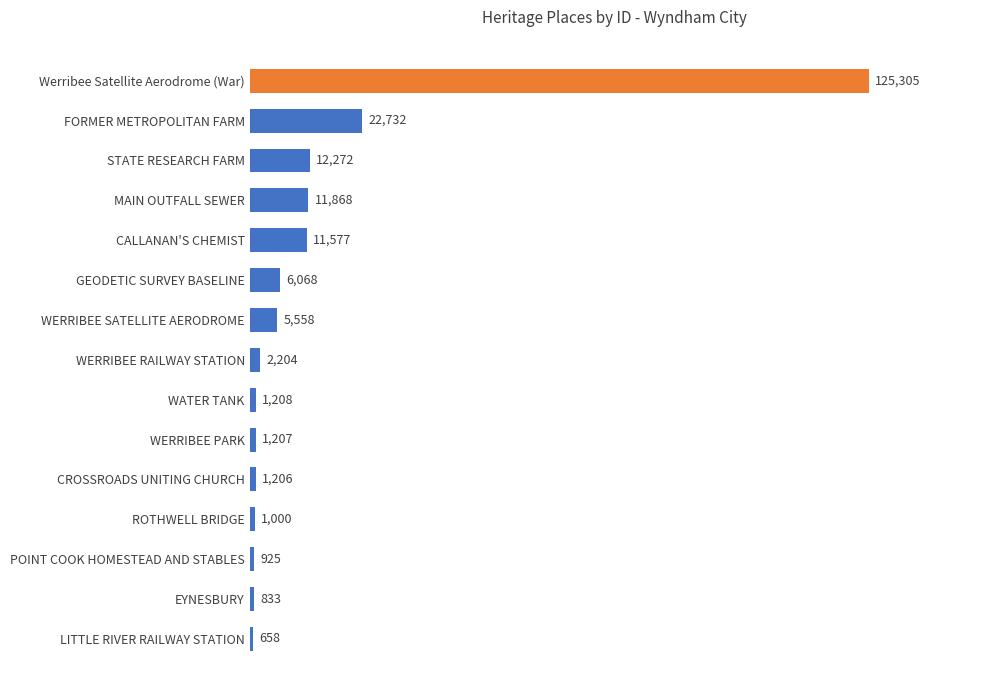

Reading top to bottom, extract all data points from this chart.

Werribee Satellite Aerodrome (War)=125305	FORMER METROPOLITAN FARM=22732	STATE RESEARCH FARM=12272	MAIN OUTFALL SEWER=11868	CALLANAN'S CHEMIST=11577	GEODETIC SURVEY BASELINE=6068	WERRIBEE SATELLITE AERODROME=5558	WERRIBEE RAILWAY STATION=2204	WATER TANK=1208	WERRIBEE PARK=1207	CROSSROADS UNITING CHURCH=1206	ROTHWELL BRIDGE=1000	POINT COOK HOMESTEAD AND STABLES=925	EYNESBURY=833	LITTLE RIVER RAILWAY STATION=658